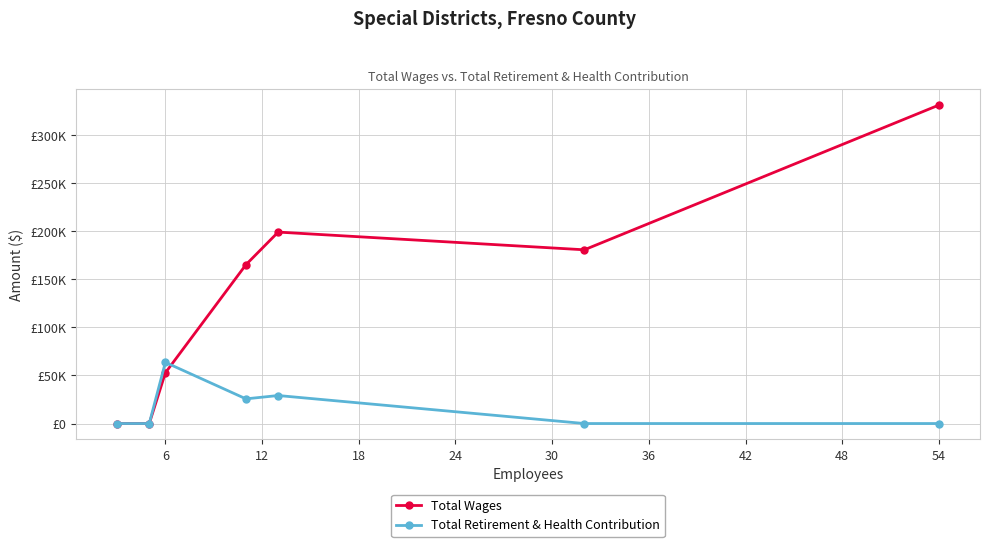

Is this an area chart (filled region under the line)?

No